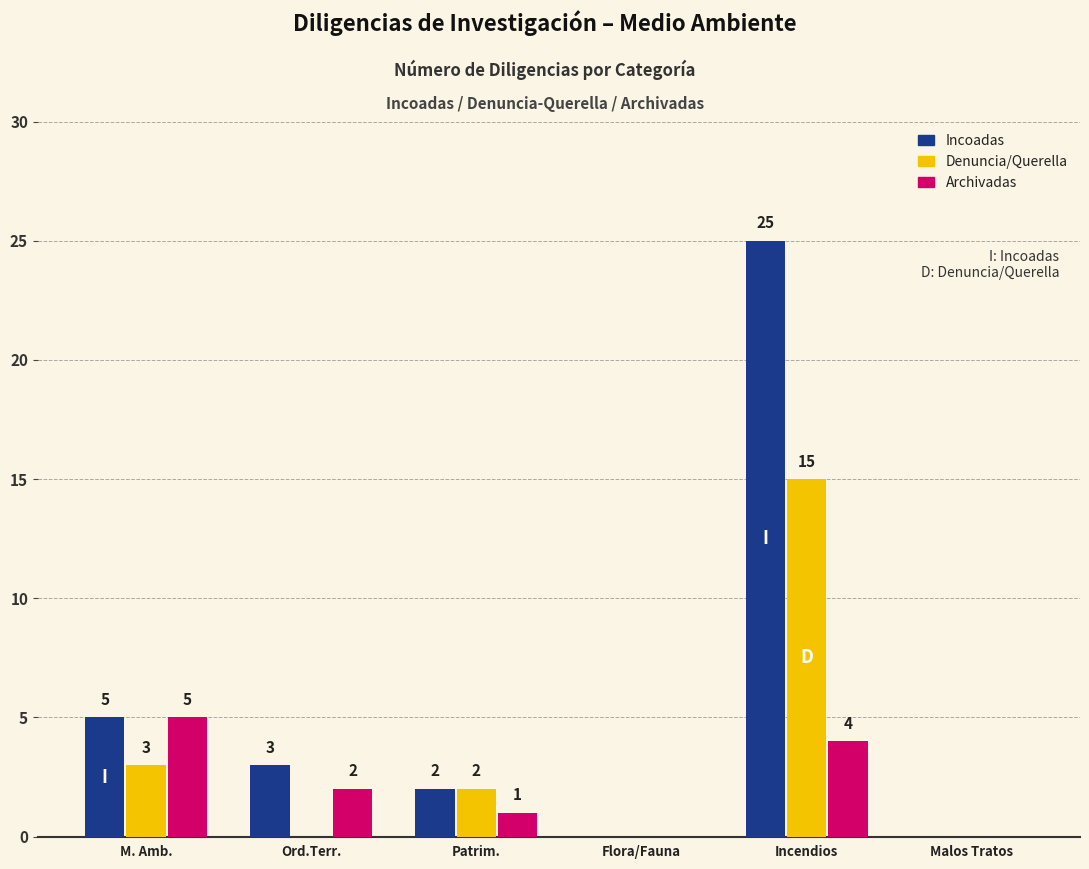

Reading right to left, extract all data points from this chart.

Incoadas: Malos Tratos=0	Incendios=25	Flora/Fauna=0	Patrim.=2	Ord.Terr.=3	M. Amb.=5
Denuncia/Querella: Malos Tratos=0	Incendios=15	Flora/Fauna=0	Patrim.=2	Ord.Terr.=0	M. Amb.=3
Archivadas: Malos Tratos=0	Incendios=4	Flora/Fauna=0	Patrim.=1	Ord.Terr.=2	M. Amb.=5